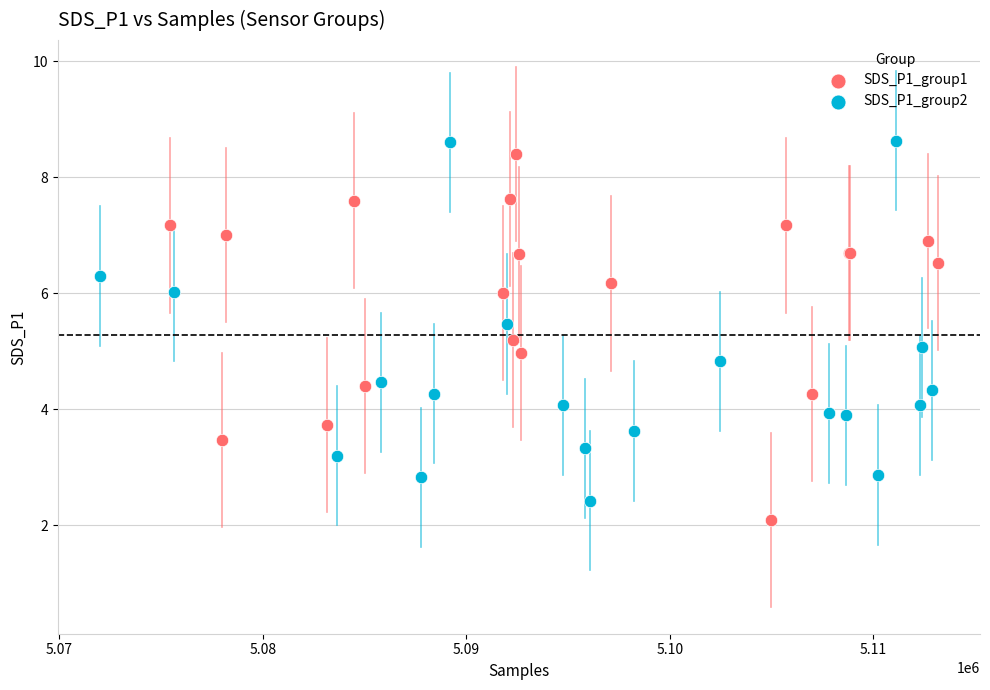

What are all the series names shown in the legend?

SDS_P1_group1, SDS_P1_group2